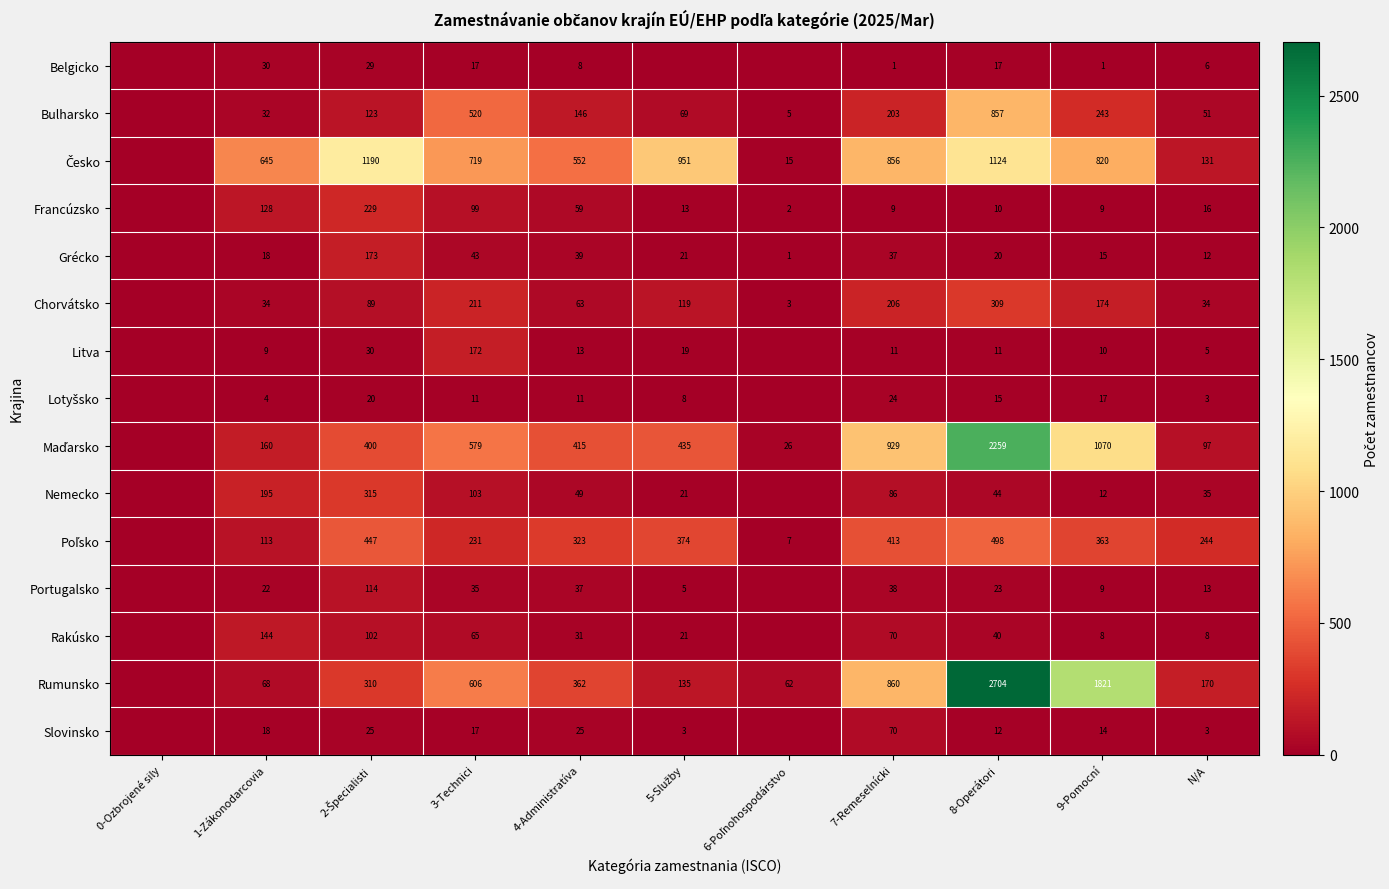

The value of Chorvátsko at 7-Remeselnícki is 206. True or false?

True